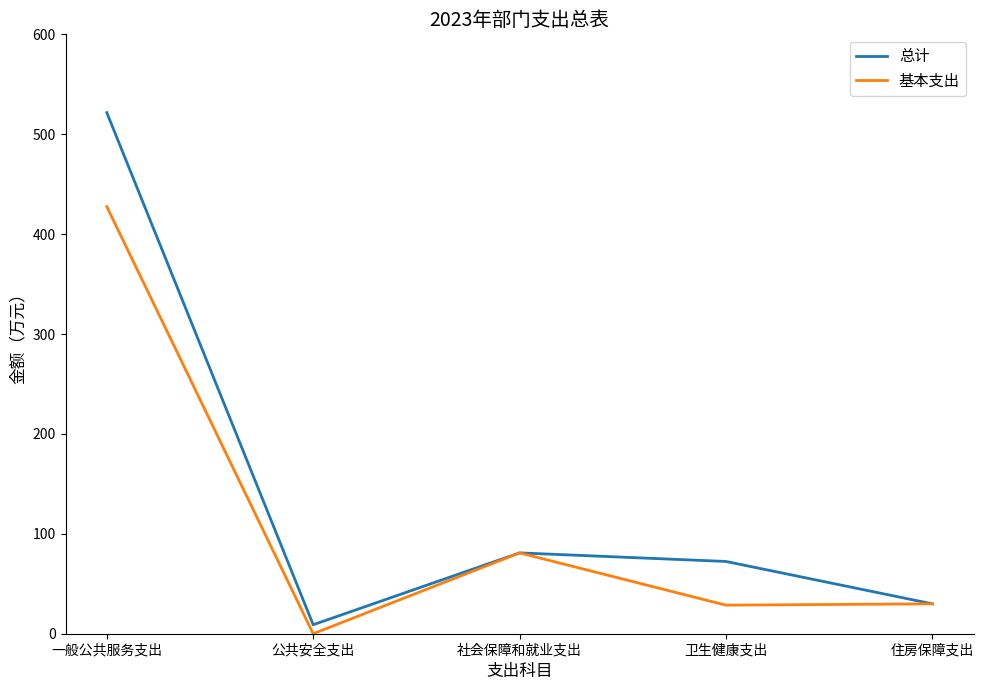

Read the 基本支出 value at 住房保障支出.

29.9